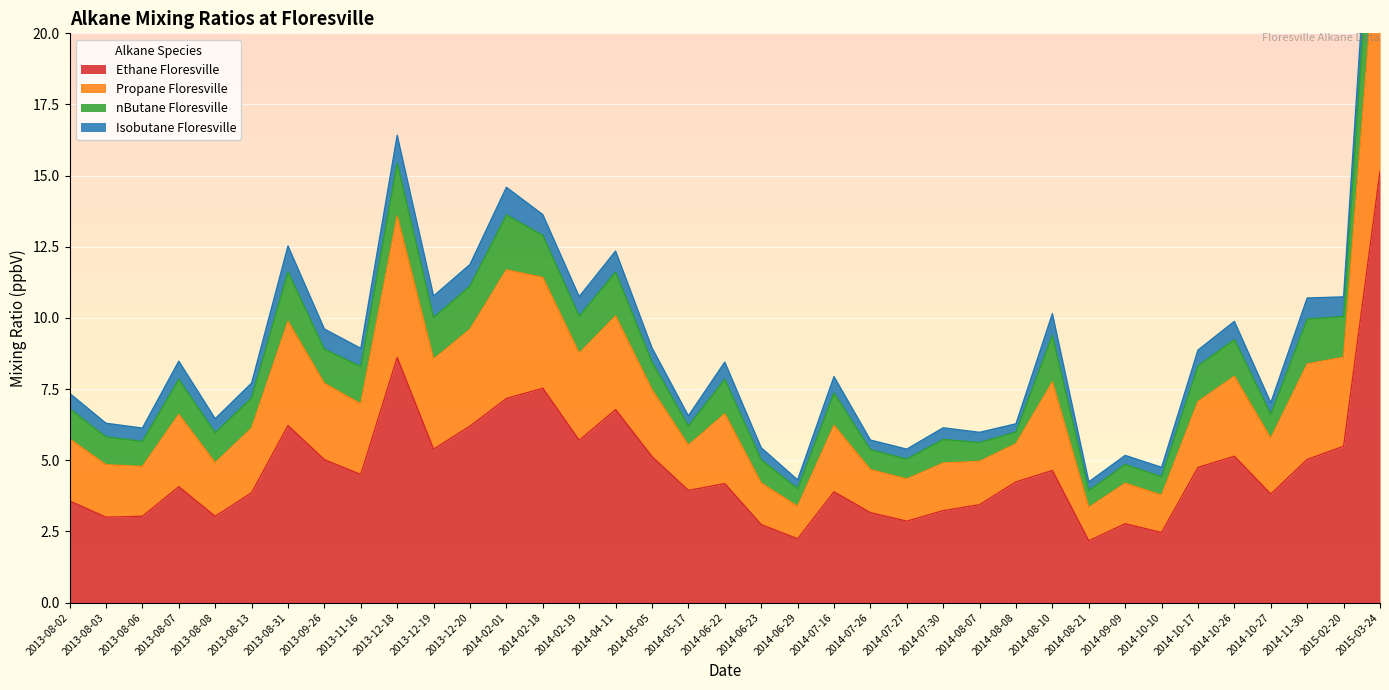

True or false: Propane Floresville and Ethane Floresville intersect in this chart.

False